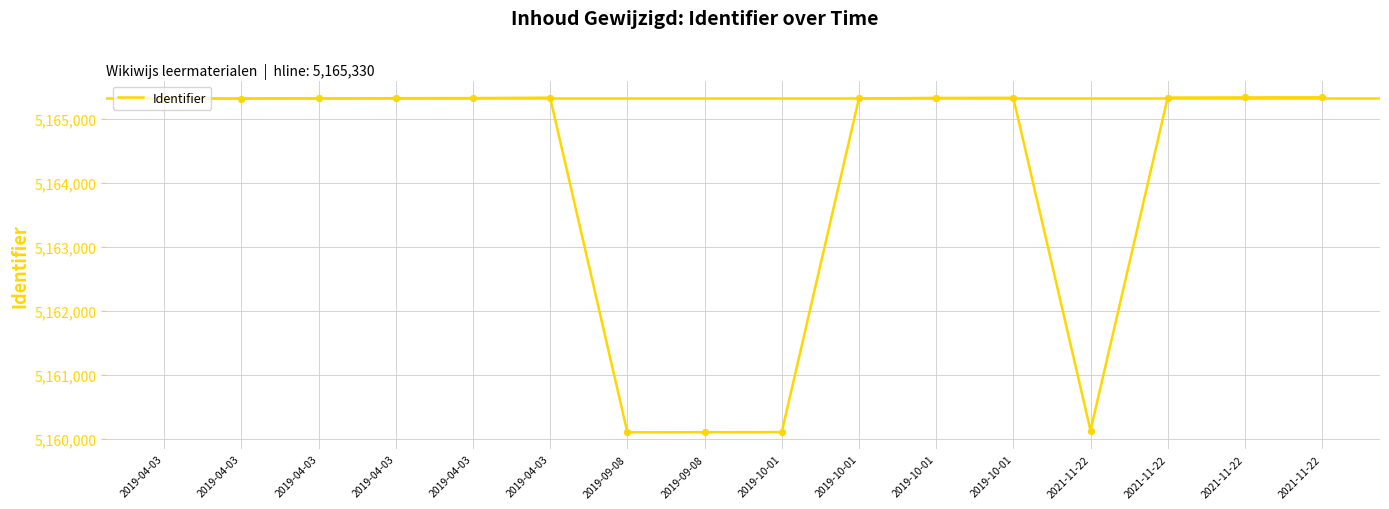

Which has a higher value, 2019-04-03 or 2019-04-03?

2019-04-03